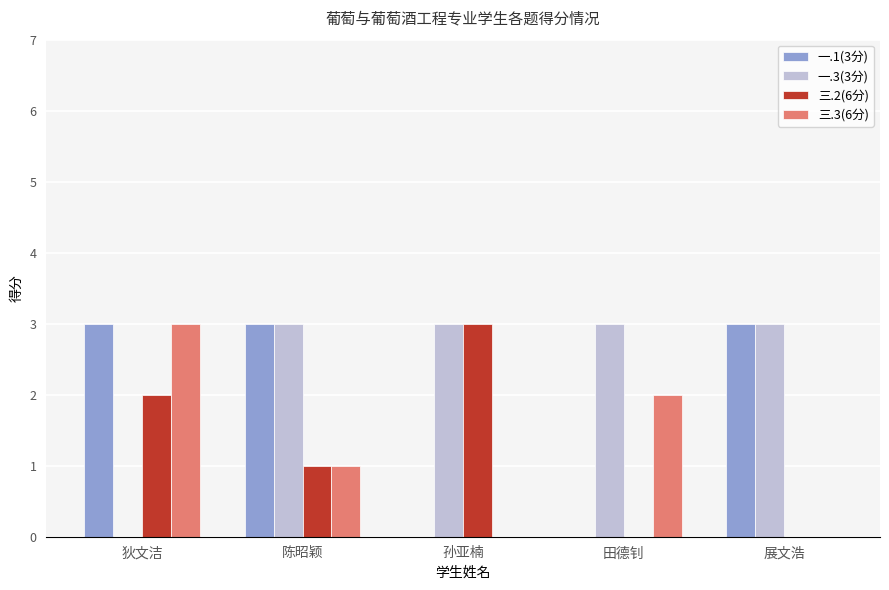

Reading left to right, transcribe all the data shown in this chart.

一.1(3分): 狄文洁=3	陈昭颖=3	孙亚楠=0	田德钊=0	展文浩=3
一.3(3分): 狄文洁=0	陈昭颖=3	孙亚楠=3	田德钊=3	展文浩=3
三.2(6分): 狄文洁=2	陈昭颖=1	孙亚楠=3	田德钊=0	展文浩=0
三.3(6分): 狄文洁=3	陈昭颖=1	孙亚楠=0	田德钊=2	展文浩=0